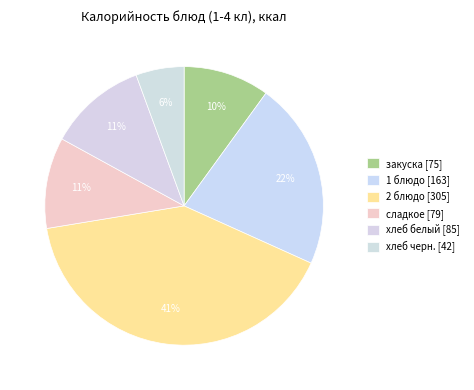

Which category has the biggest portion of the pie?

2 блюдо